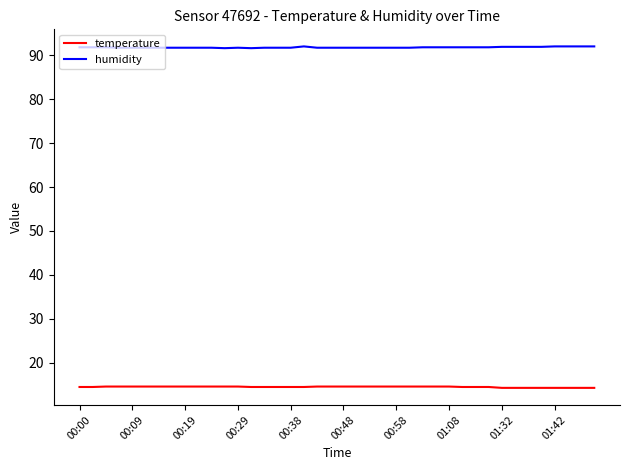

Which series has the largest total across all categories?

humidity